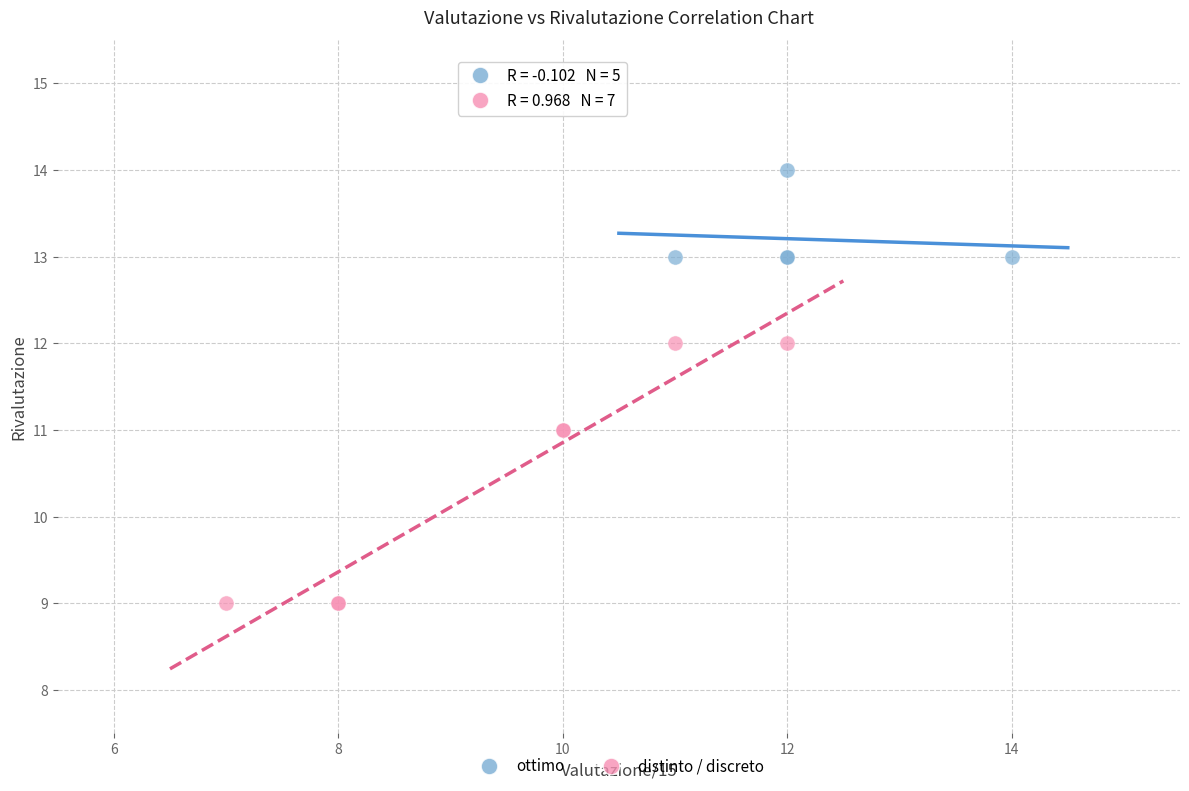

What are all the series names shown in the legend?

ottimo, distinto / discreto